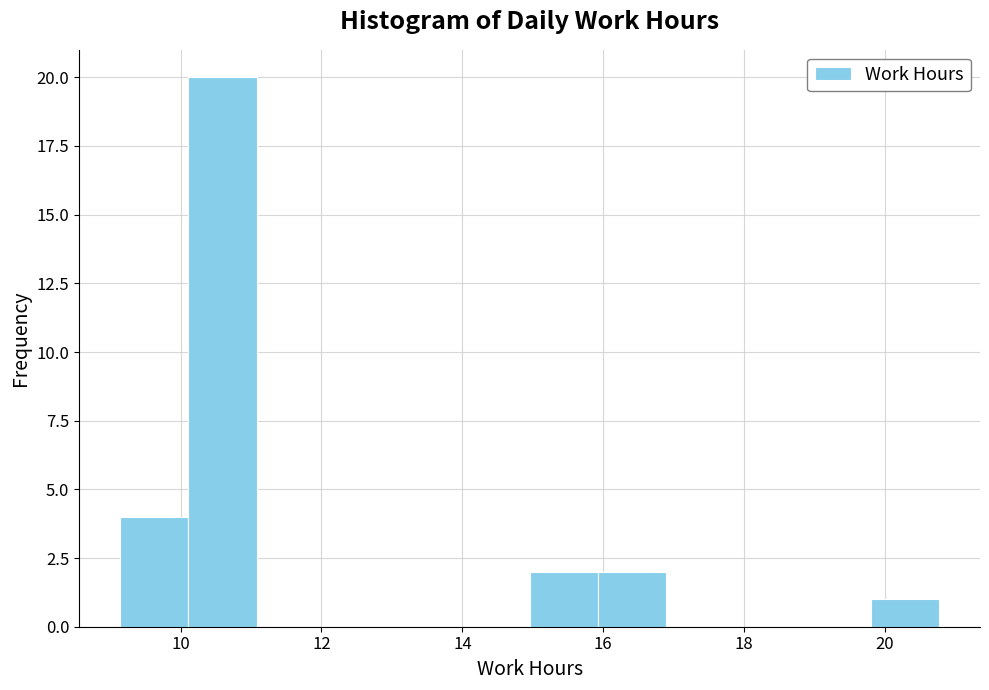

Over which range of the x-axis is the bar tallest?

10.2 to 11.0